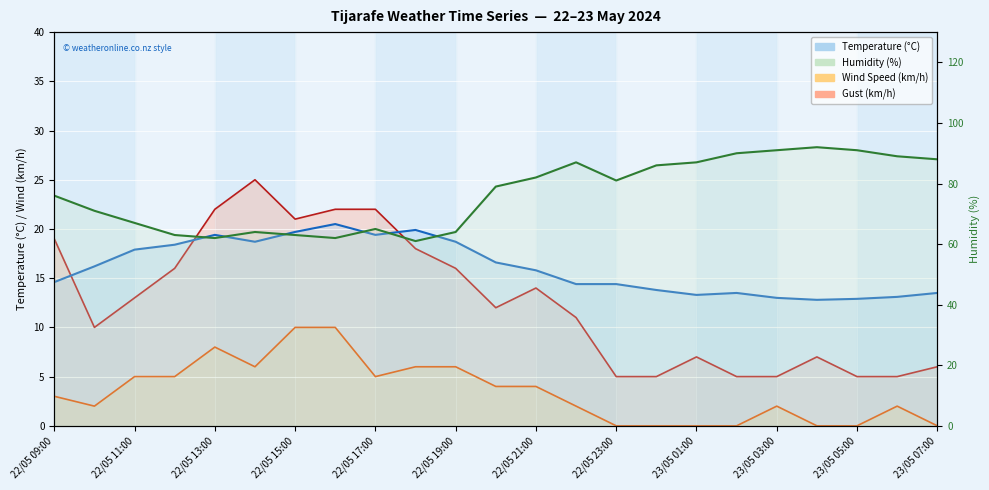

In Humidity (%), how many points are higher than both neighbors (excluding endpoints)?

4